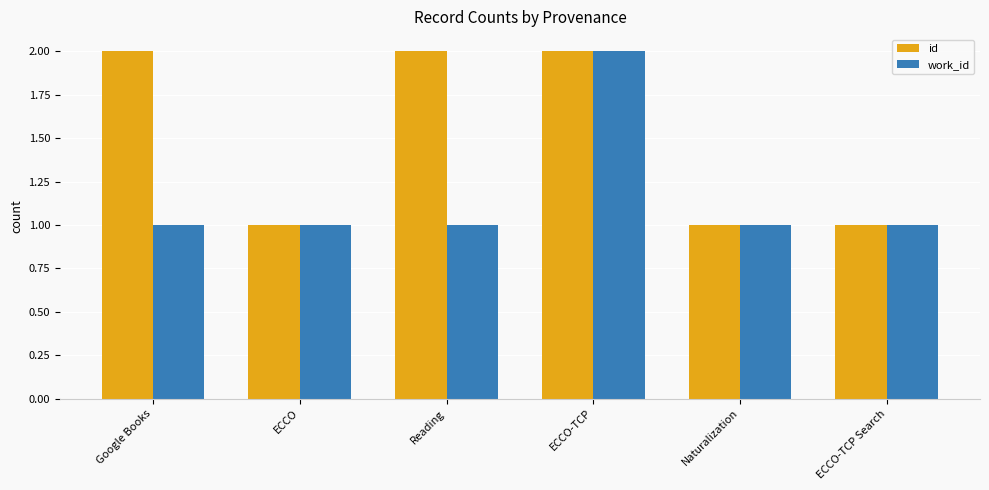

What is the label of the 2nd bar from the left?

ECCO